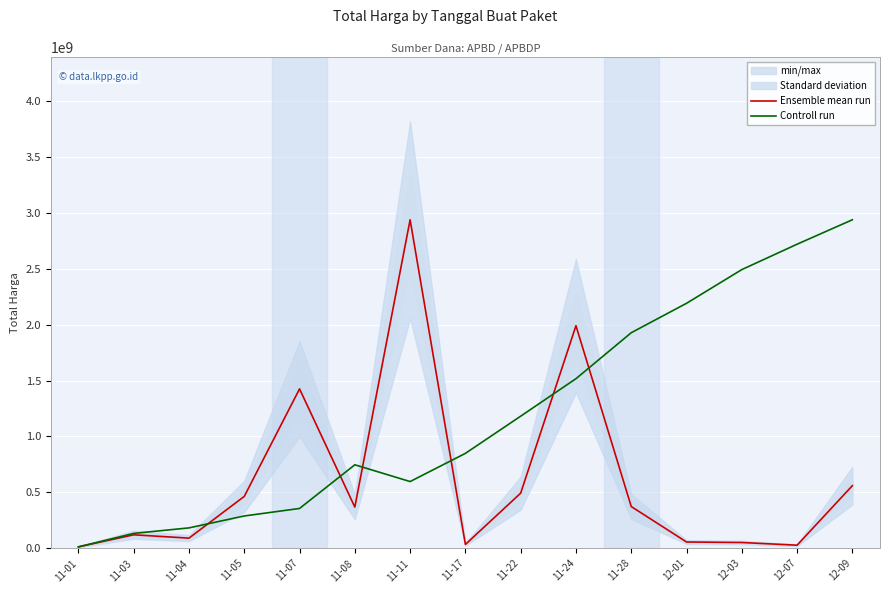

What is the average value of the Controll run series?

1209106516.9